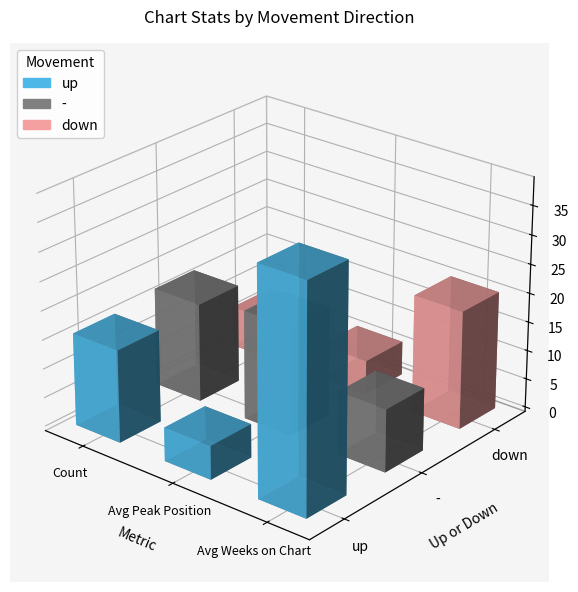

Between Avg Peak Position and Avg Weeks on Chart, which is larger?

Avg Weeks on Chart